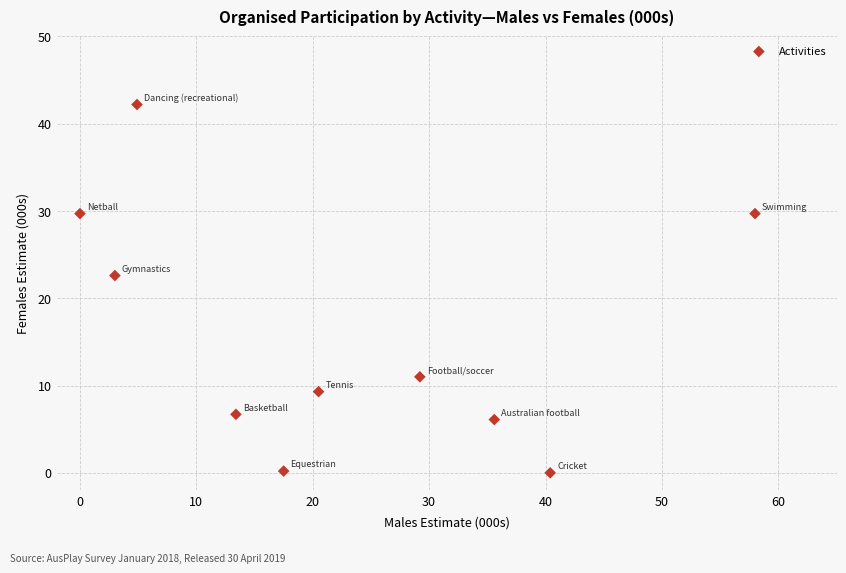

What is the average X value?

22.2